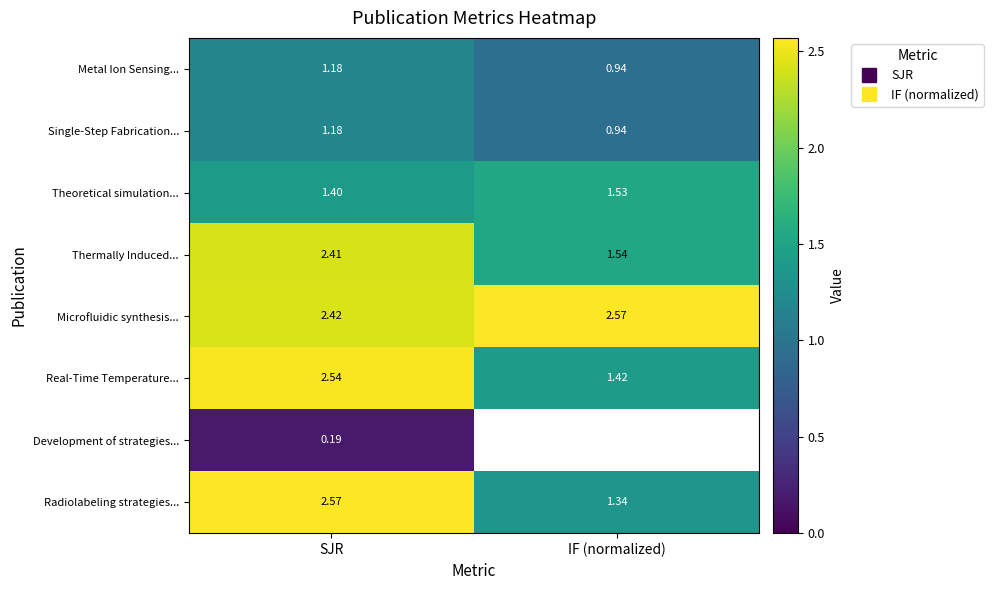

True or false: Metal Ion Sensing... has a value of 1.2 at IF (normalized).

False